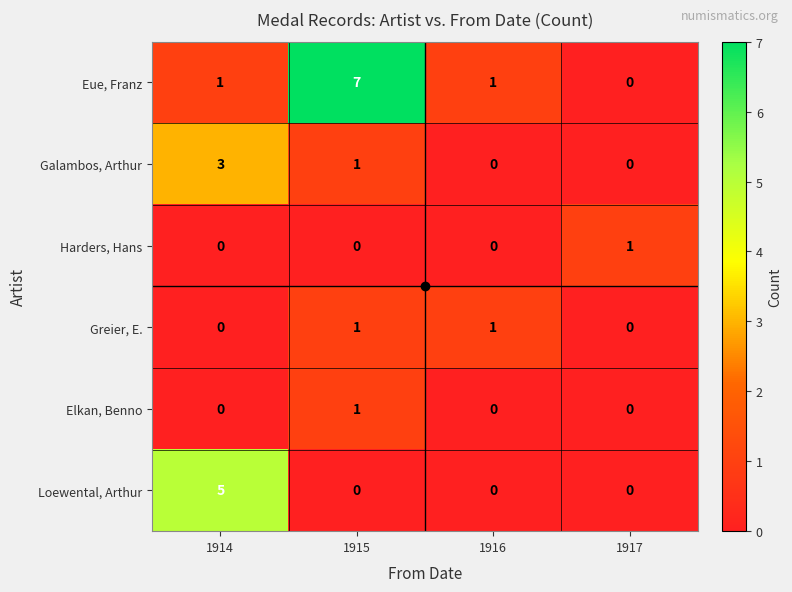

How many values in the Loewental, Arthur series exceed 0?

1